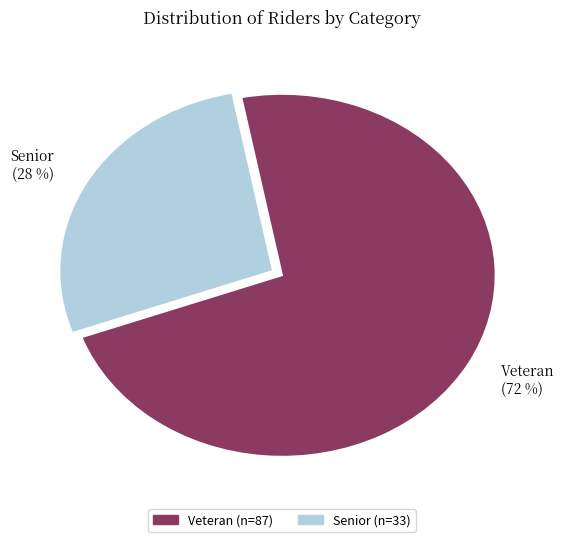

To the nearest percent, what portion does Veteran represent?

72%